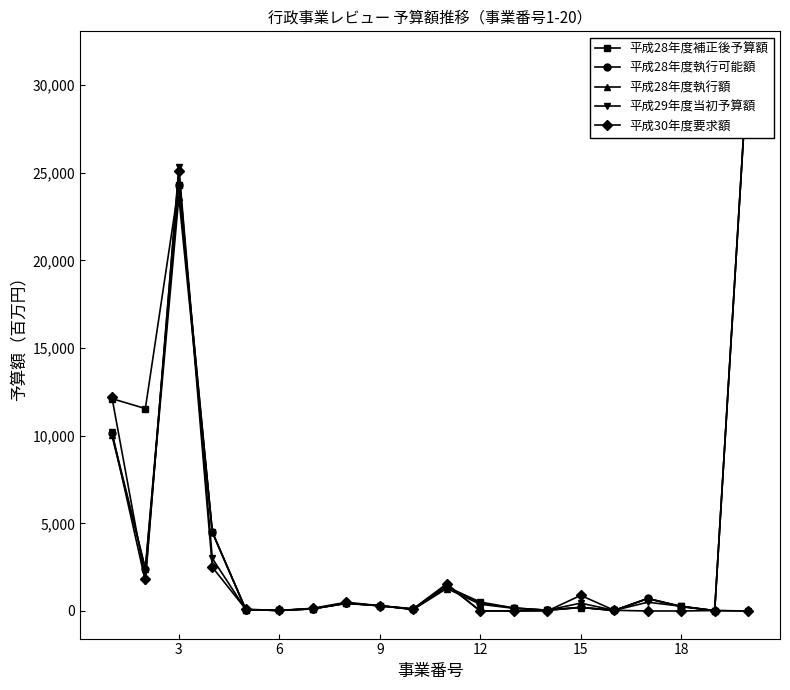

The 平成29年度当初予算額 series shows 16369.0 at 12. True or false?

False